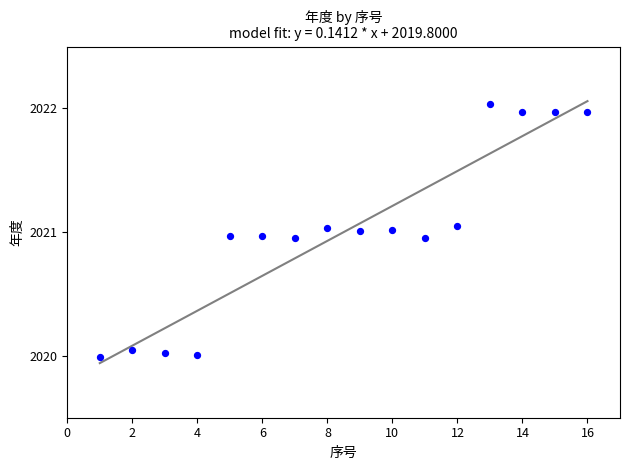

What is the range of X values (max minus min)?

15.0